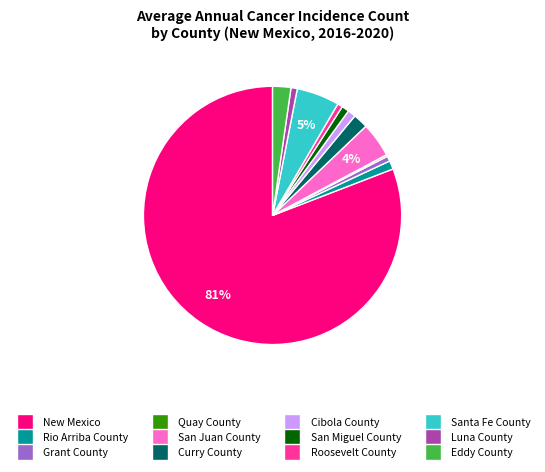

Does any single category account for the majority?

Yes